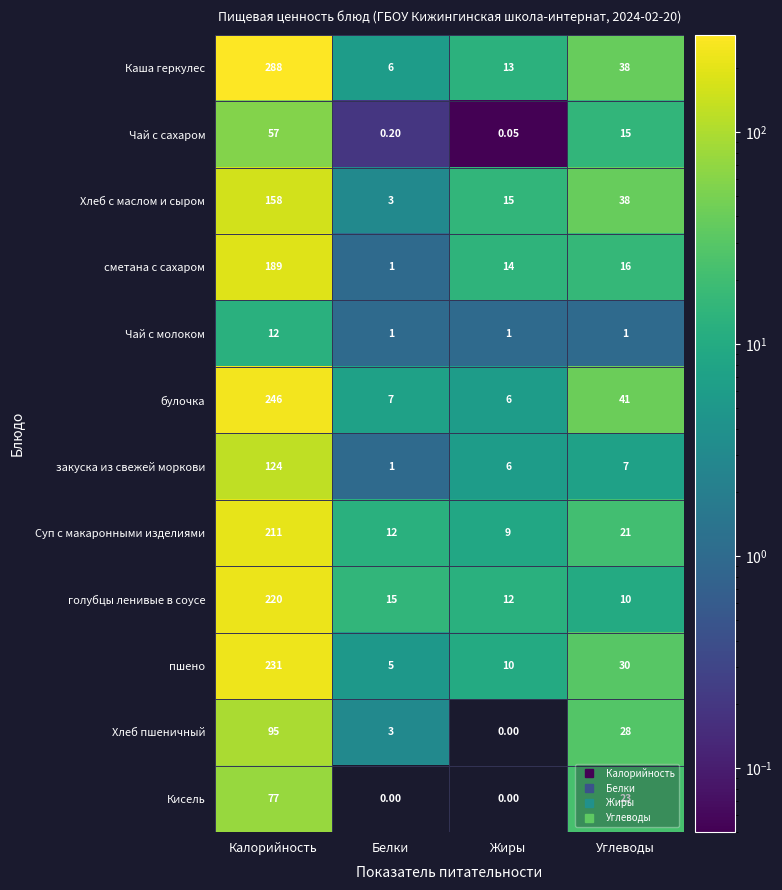

What is the total value across all series at Белки?

54.2